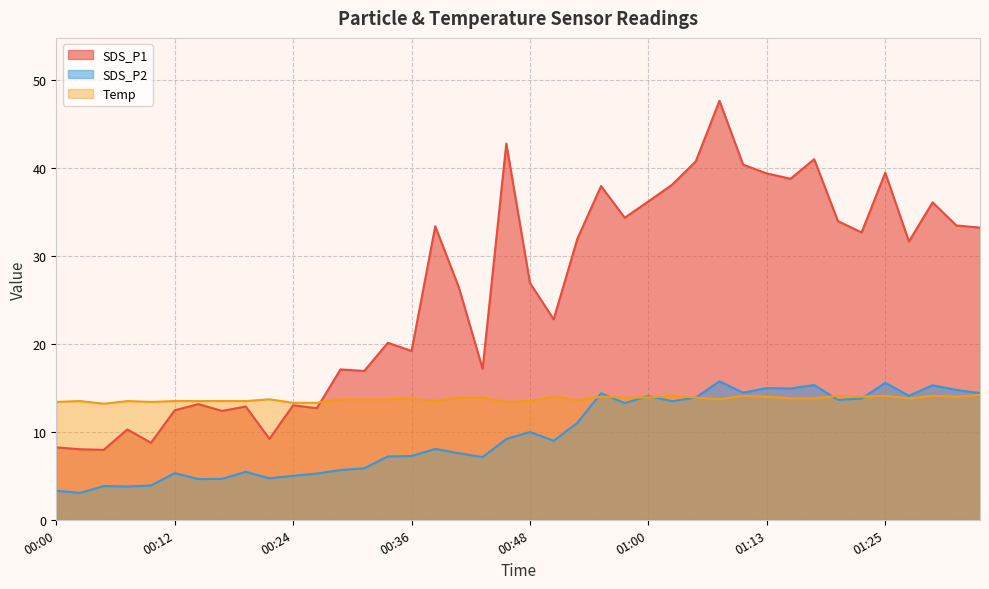

Reading right to left, what are all the values shown in this chart?

SDS_P1: 33.2	33.5	36.1	31.6	39.5	32.7	34.0	41.0	38.8	39.4	40.4	47.6	40.8	38.1	36.2	34.4	38.0	31.9	22.8	26.9	42.8	17.2	26.4	33.4	19.2	20.1	16.9	17.1	12.7	13.0	9.2	12.9	12.4	13.2	12.4	8.8	10.3	8.0	8.0	8.2
SDS_P2: 14.4	14.8	15.3	14.1	15.6	13.8	13.6	15.3	14.9	15.0	14.4	15.8	13.9	13.5	14.1	13.3	14.4	11.0	9.0	10.0	9.2	7.1	7.6	8.1	7.2	7.2	5.8	5.7	5.2	5.0	4.7	5.5	4.7	4.6	5.3	3.9	3.8	3.8	3.0	3.3
Temp: 14.2	14.0	14.1	13.8	14.1	14.0	14.1	13.8	13.8	14.0	14.1	13.7	13.9	14.1	13.9	13.9	14.0	13.6	14.0	13.5	13.4	13.9	13.9	13.5	13.8	13.7	13.7	13.7	13.3	13.3	13.7	13.5	13.5	13.5	13.5	13.4	13.5	13.2	13.5	13.4